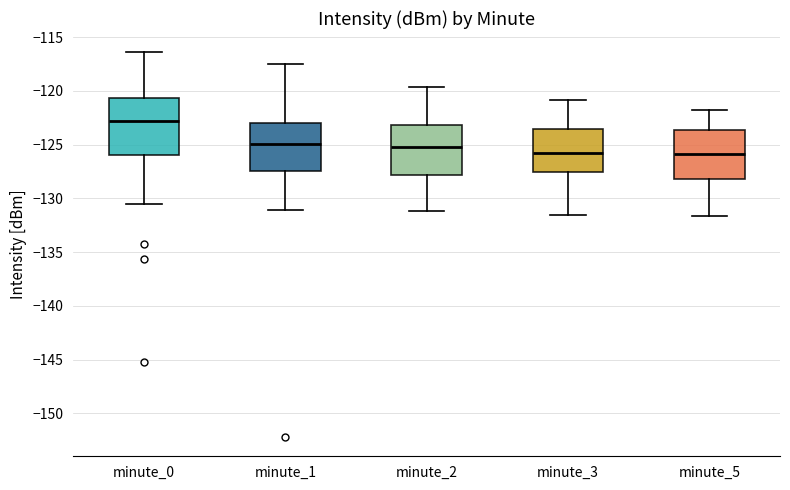

Which box is the tallest, from its lower edge to its upper edge?

minute_0